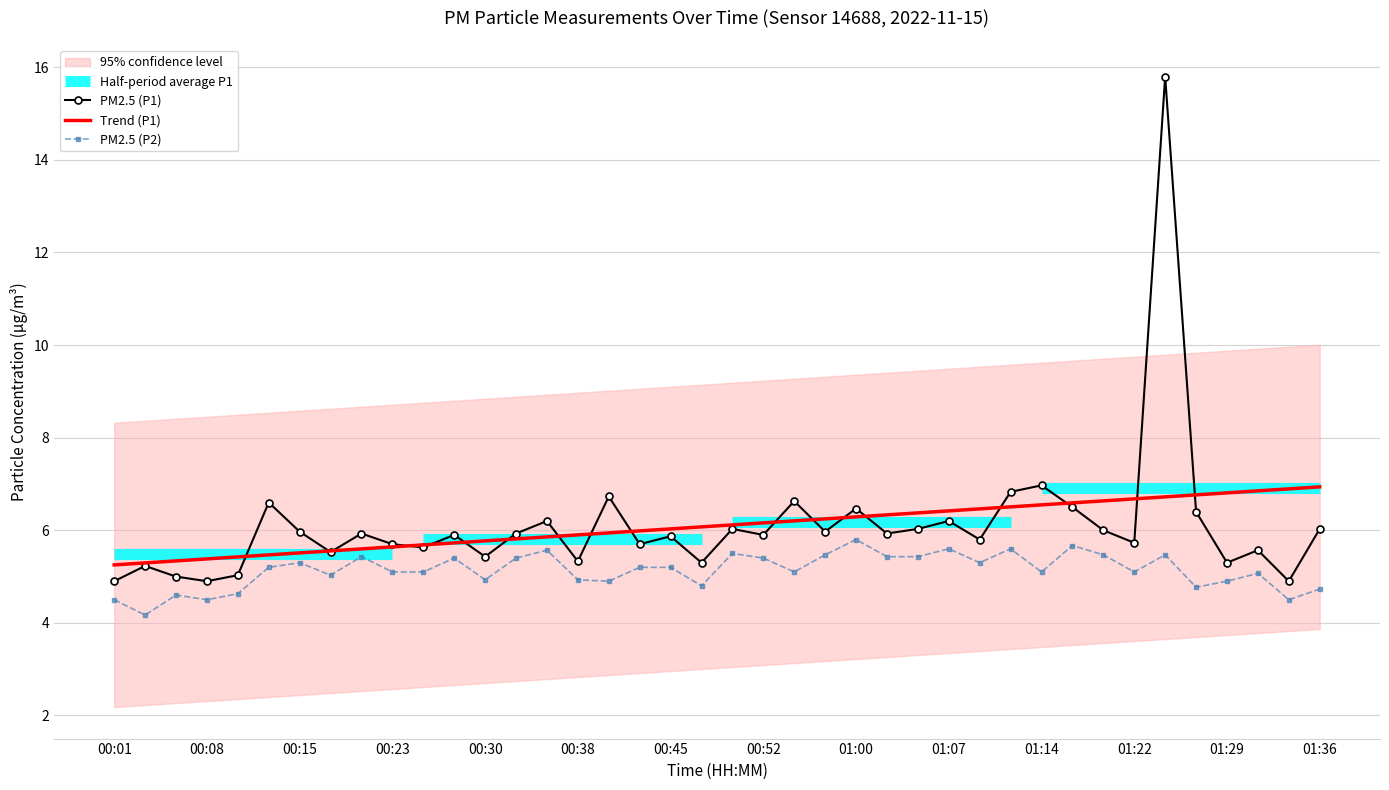

True or false: P1 and P2 cross at least once.

False